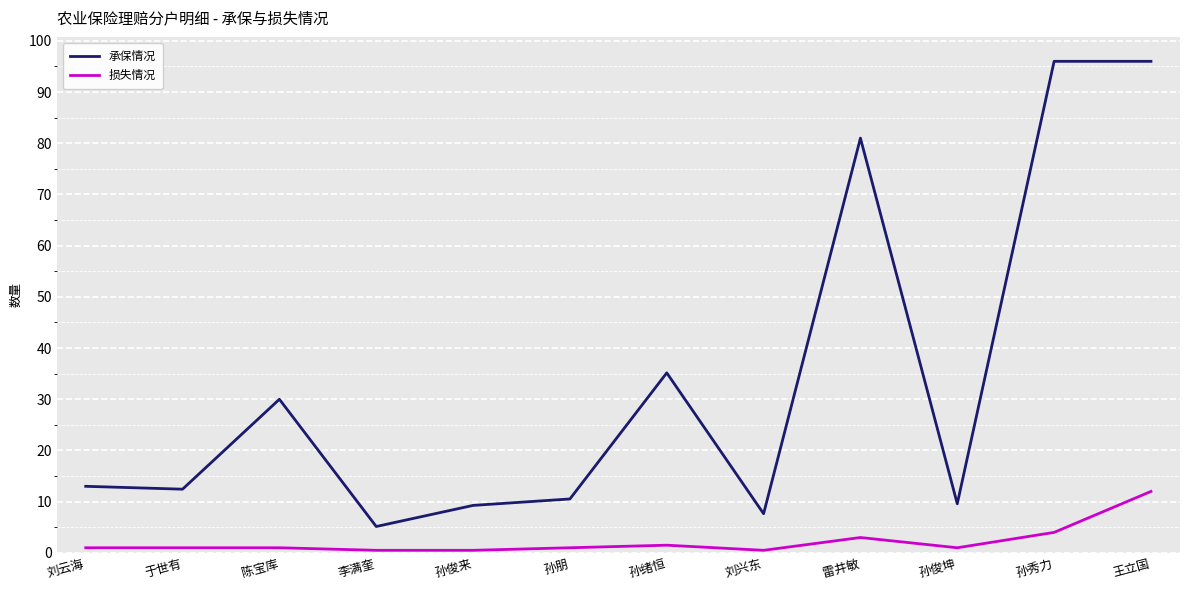

Rank the series by their average value, from highest to lowest.

承保情况, 损失情况